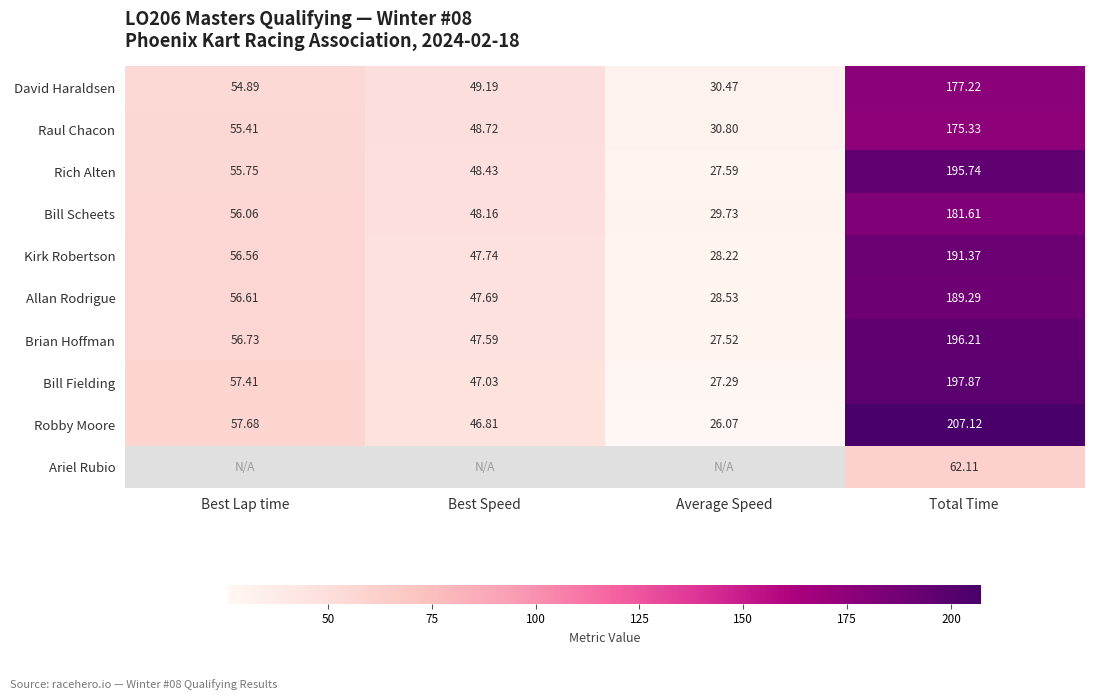

Is the value of Bill Fielding at Total Time greater than the value of Bill Scheets at Best Speed?

Yes